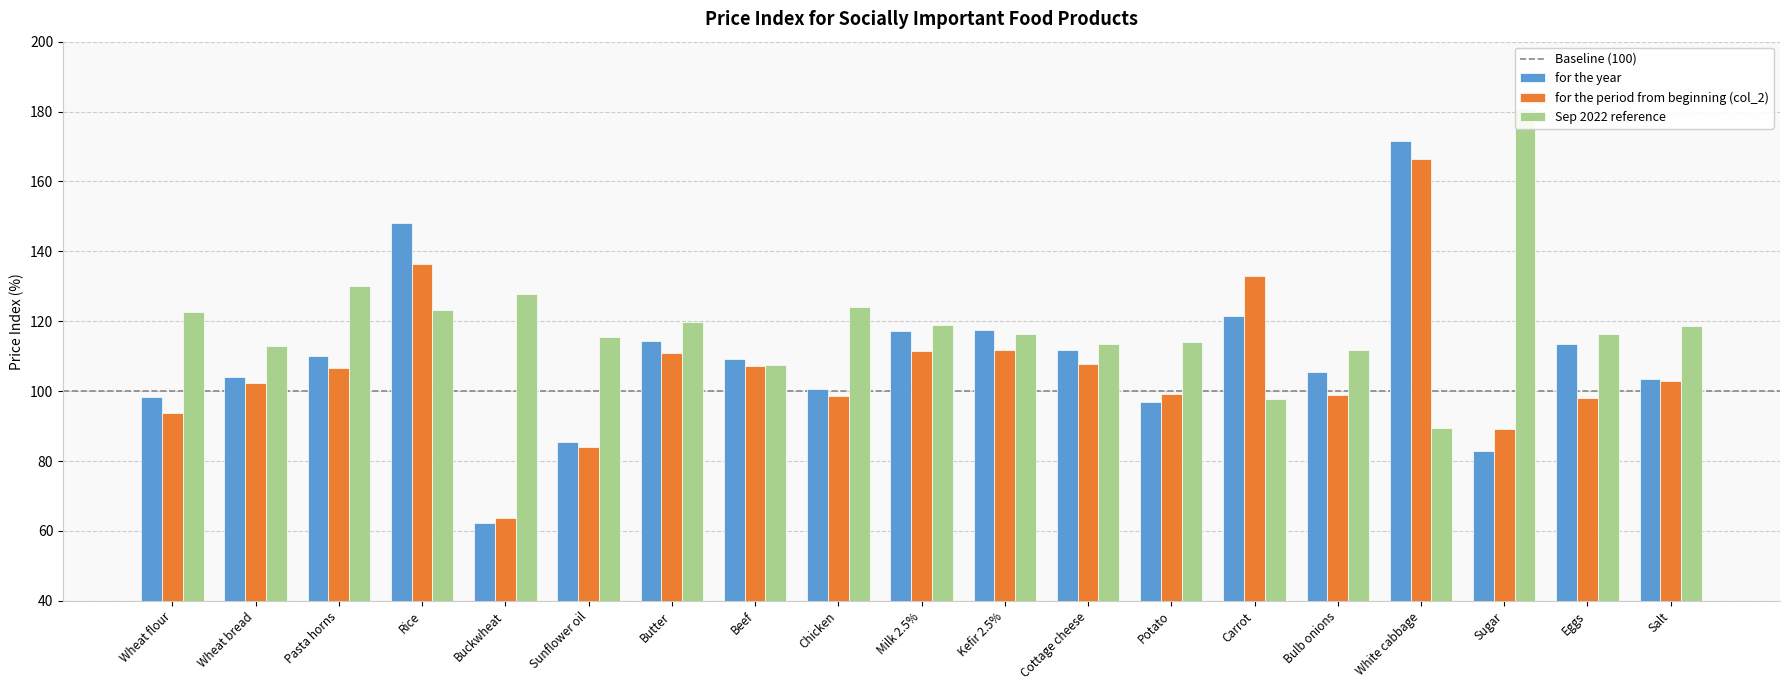

What position from the left is Butter?

7